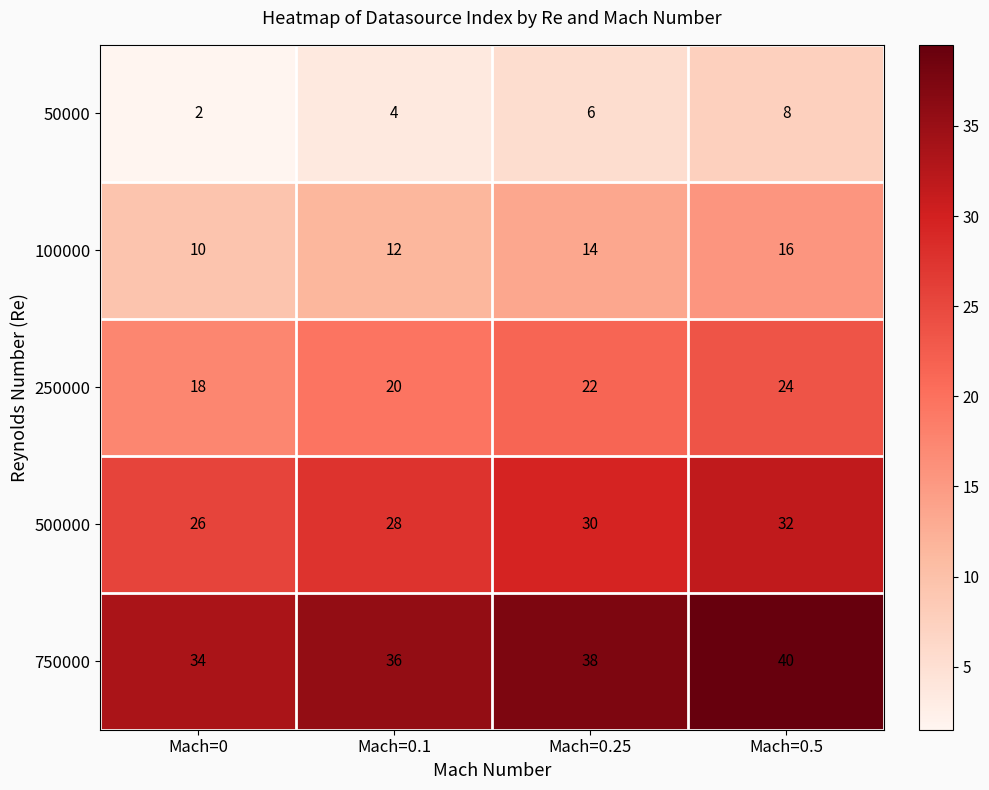

At how many categories does at least one series exceed 22?

4